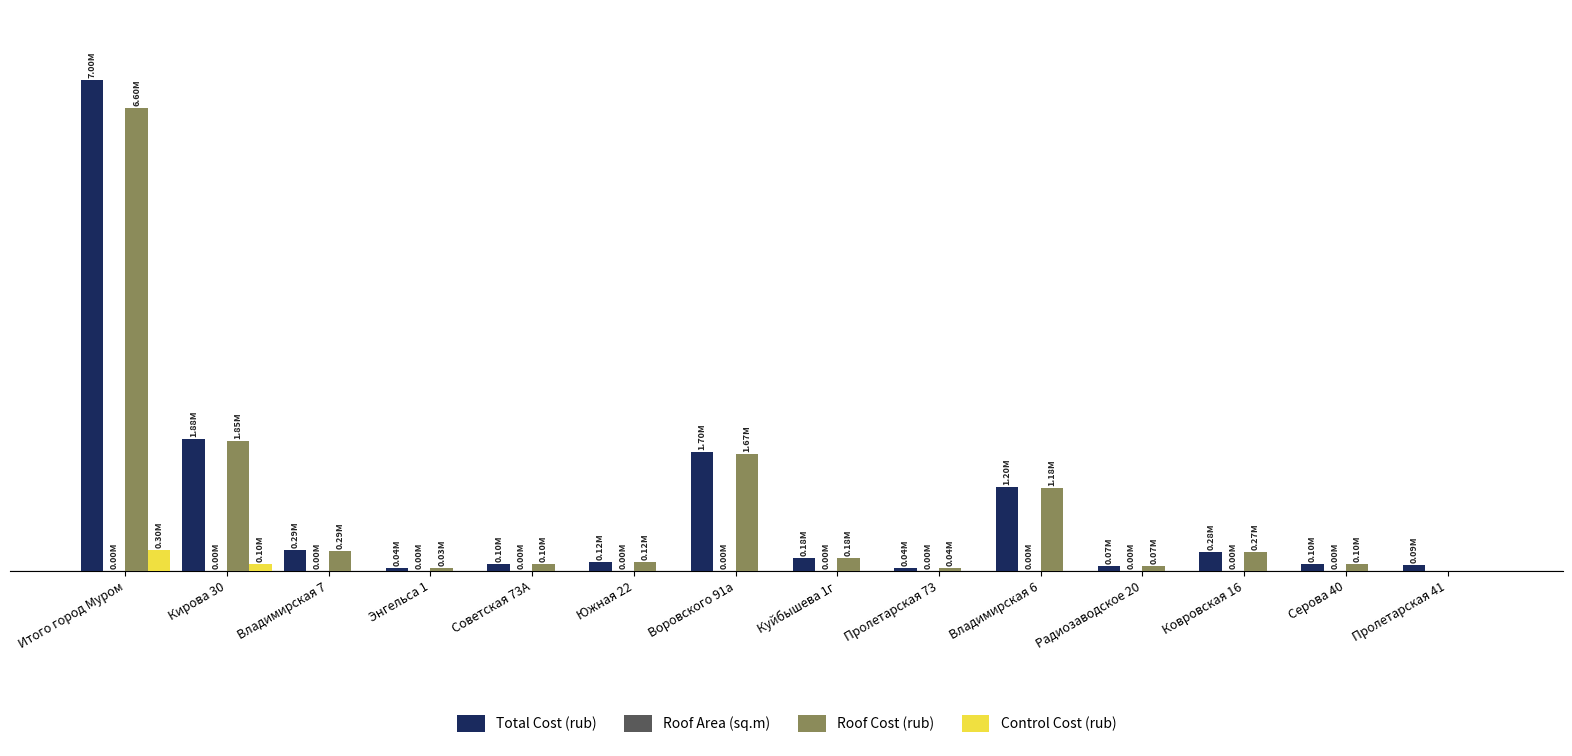

Between Владимирская 7 and Куйбышева 1г, which series saw the biggest shift?

Total Cost (rub)